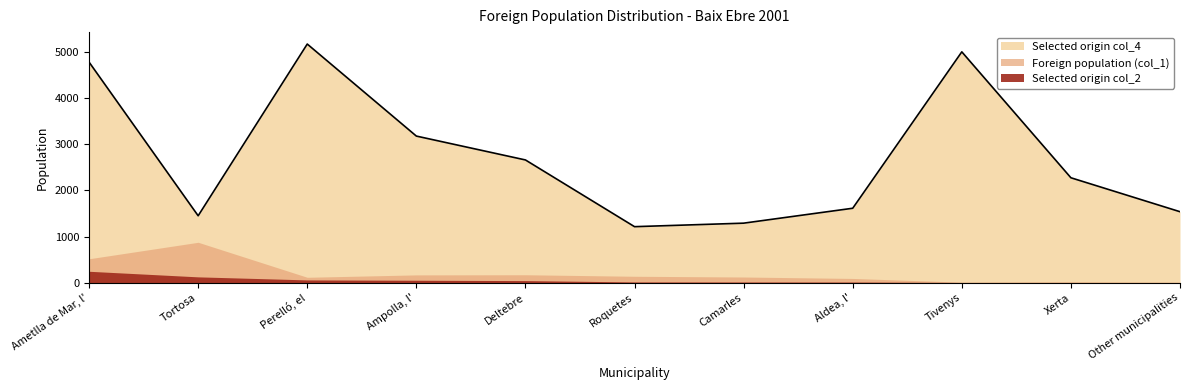

What is the total value across all series at Ametlla de Mar, l'?

5545